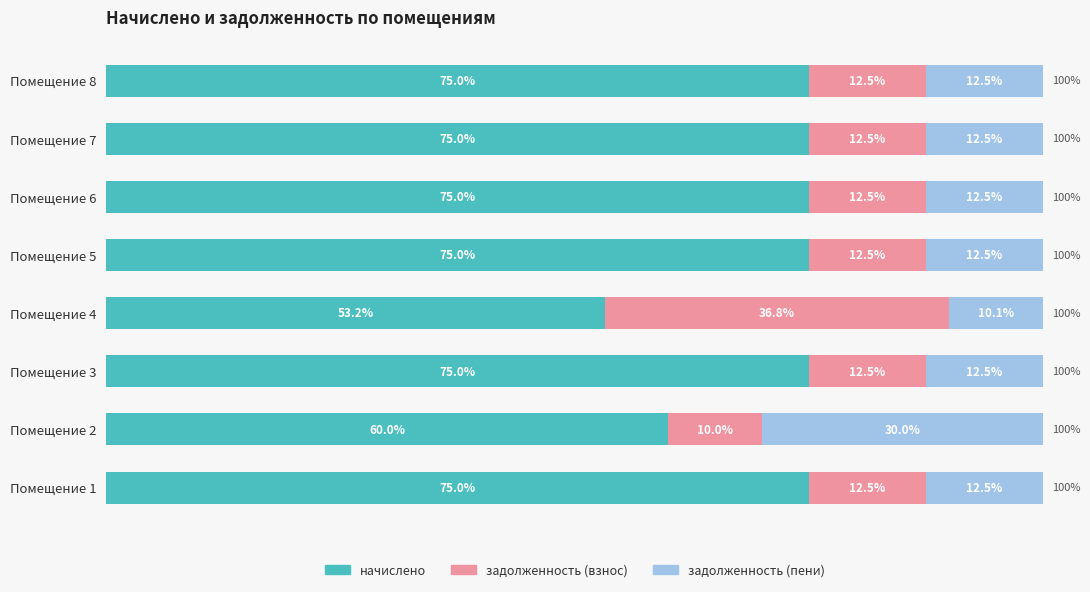

What are all the series names shown in the legend?

начислено, задолженность (взнос), задолженность (пени)